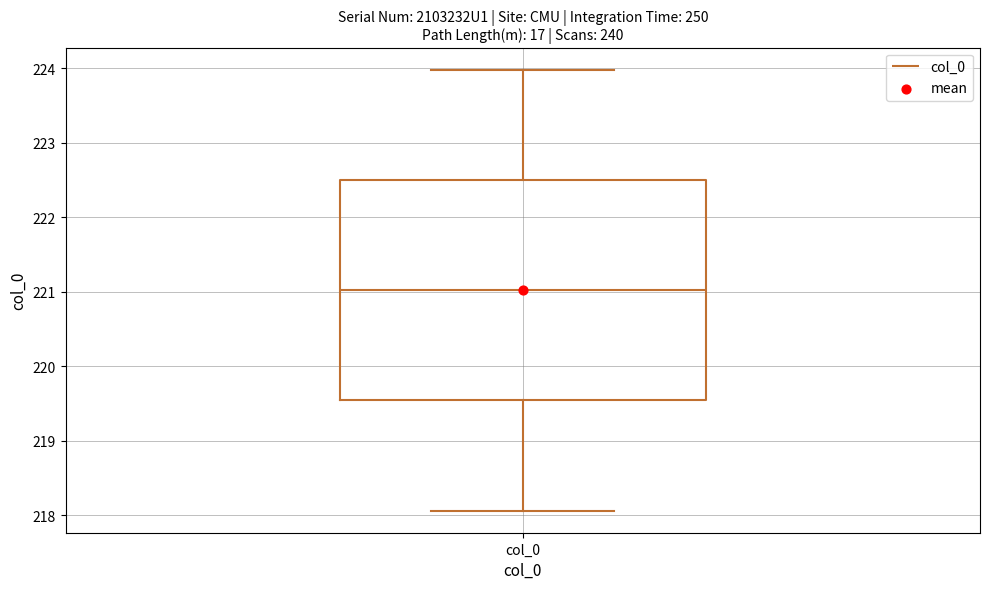

Transcribe this box plot: give where the median line is, the range the box spans, and where the two whiskers end, as read against the y-axis. The values are not printed on the chart, so give them approximately, as read against the axis.

median 221.0, box 219.5 to 222.5, whiskers 218.1 to 224.0